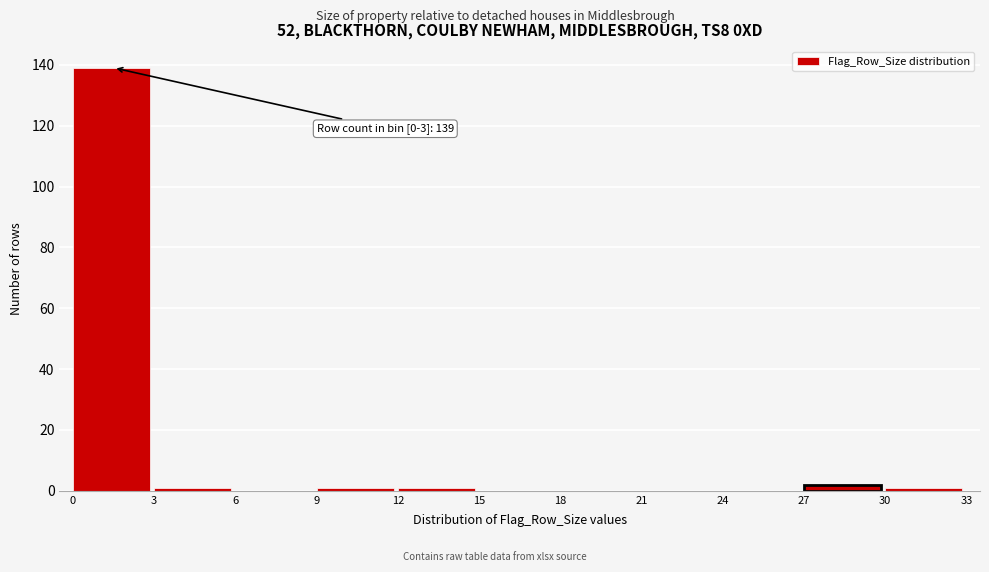

Which range on the x-axis has the tallest bar?

0 to 3